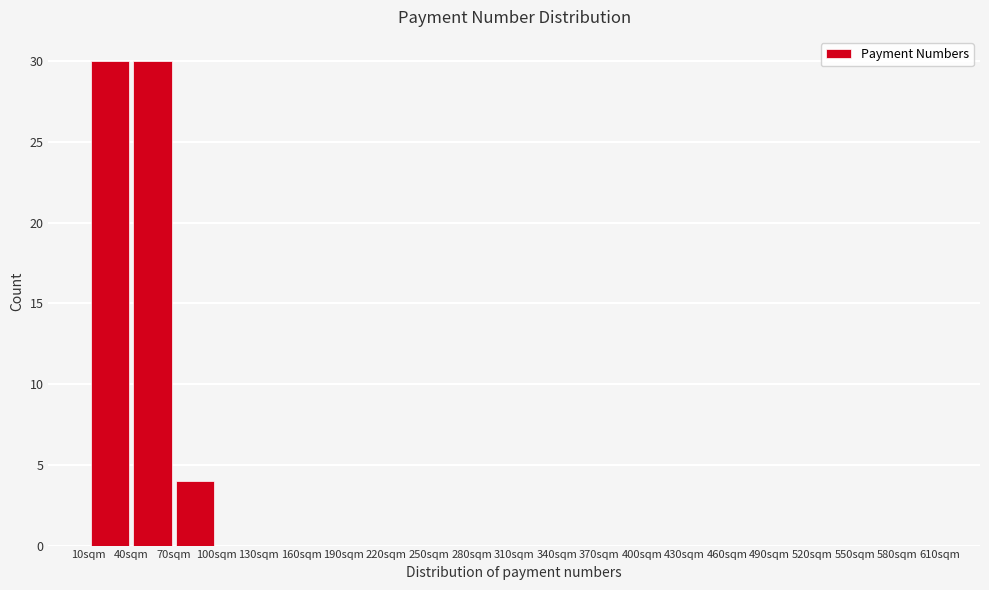

Reading left to right, list every bar in this chart as the range it spans on the x-axis followed by its height. The values are not printed on the chart, so give them approximately, as read against the axis.

10 to 40: 30
40 to 70: 30
70 to 100: 4
100 to 130: 0
130 to 160: 0
160 to 190: 0
190 to 220: 0
220 to 250: 0
250 to 280: 0
280 to 310: 0
310 to 340: 0
340 to 370: 0
370 to 400: 0
400 to 430: 0
430 to 460: 0
460 to 490: 0
490 to 520: 0
520 to 550: 0
550 to 580: 0
580 to 610: 0